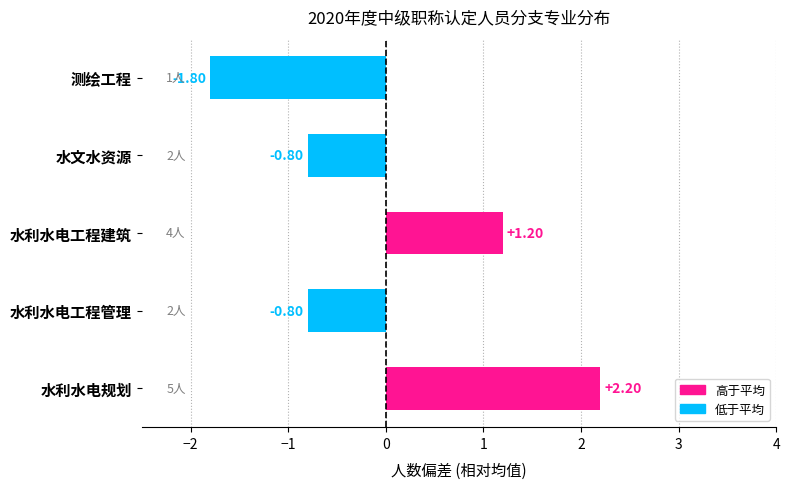

What is the sum of the values at 水利水电工程建筑 and 水利水电工程管理?

0.4